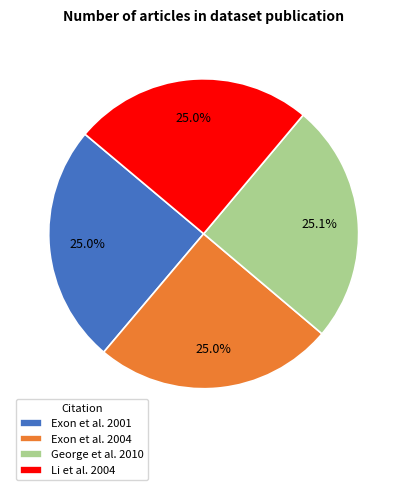

What percentage is the Exon et al. 2001 slice, to the nearest percent?

25%